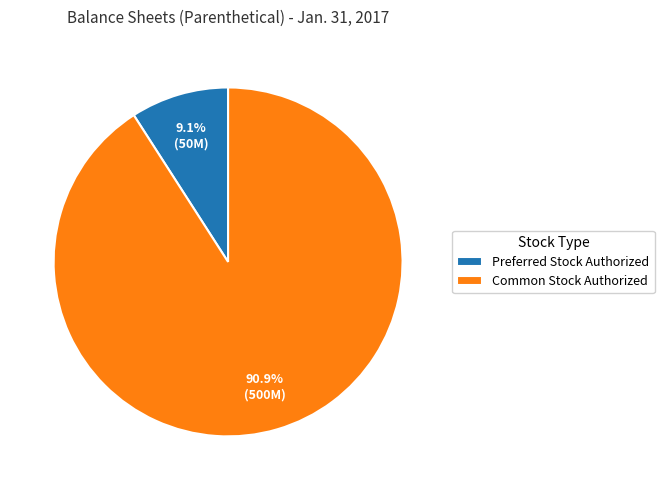

Is the sum of Common Stock Authorized and Preferred Stock Authorized greater than half?

Yes